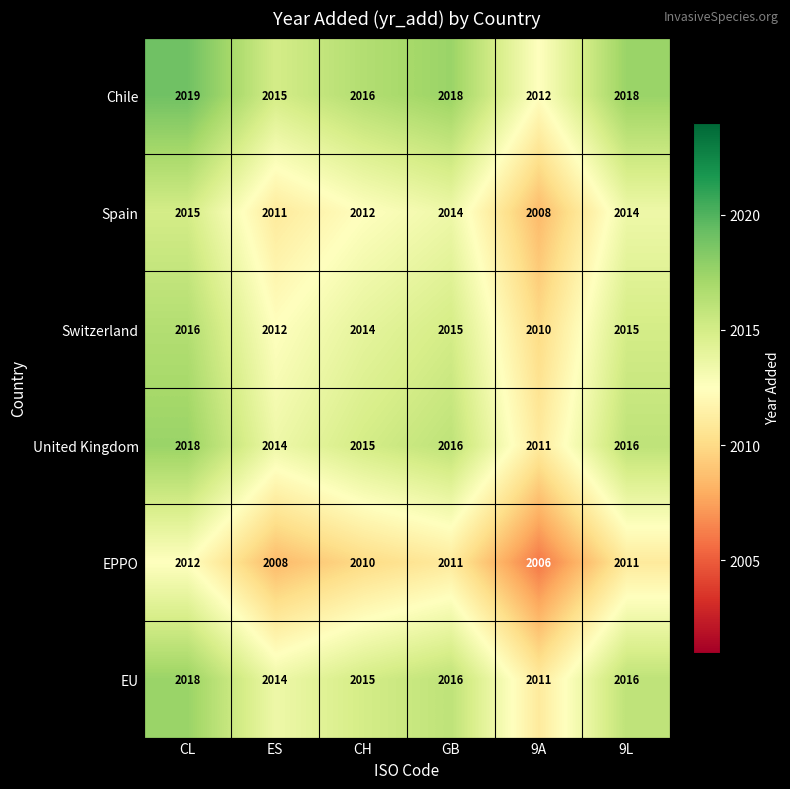

What is the difference between the highest and lowest values at GB?

7